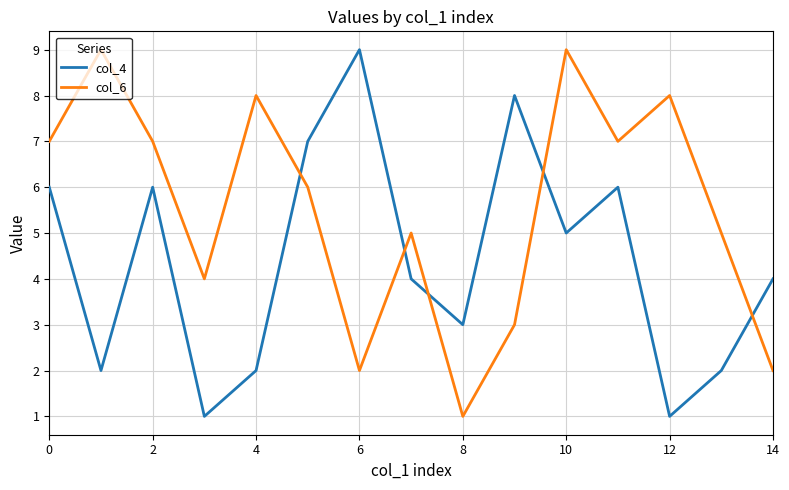

True or false: col_4 and col_6 intersect in this chart.

True